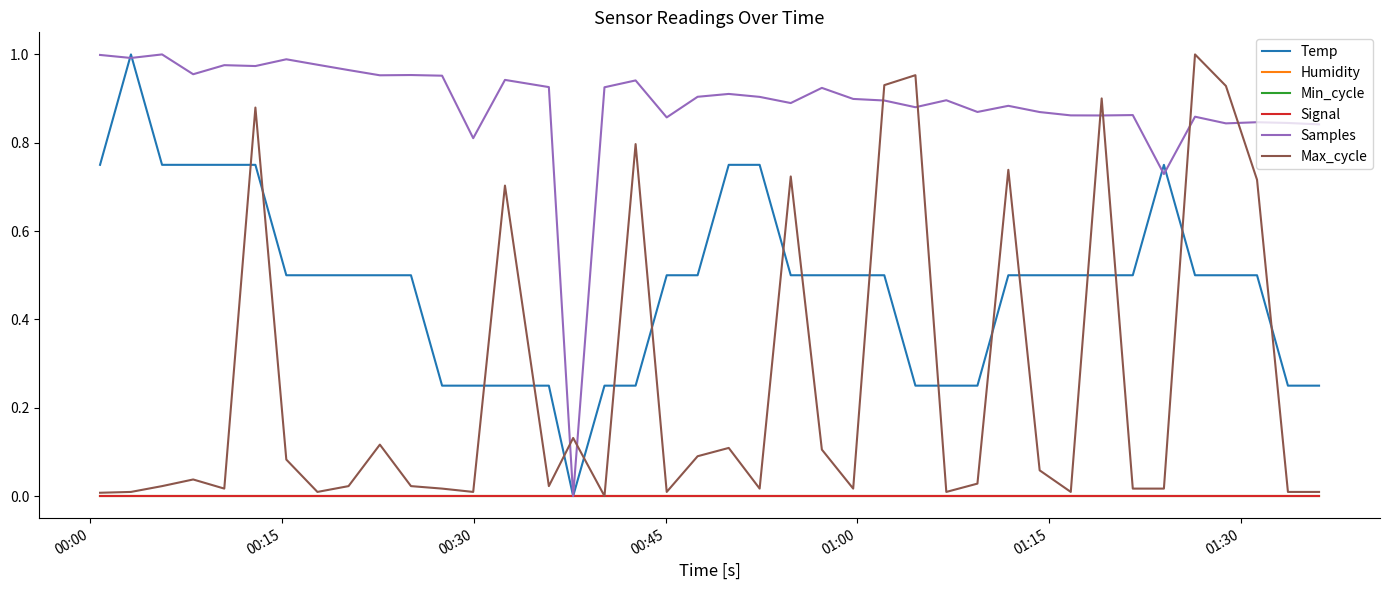

Does the chart display data point markers on the line(s)?

No